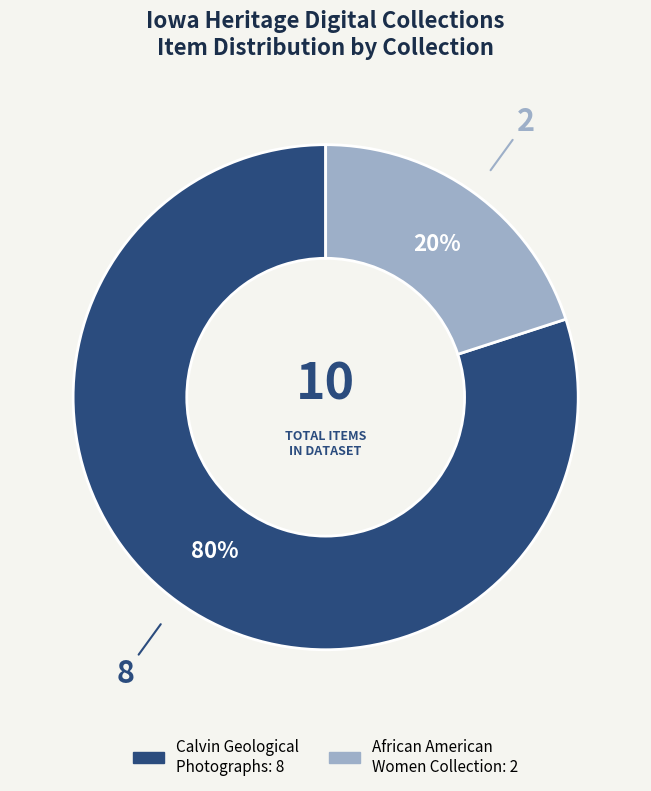

Is there a majority slice in this chart?

Yes